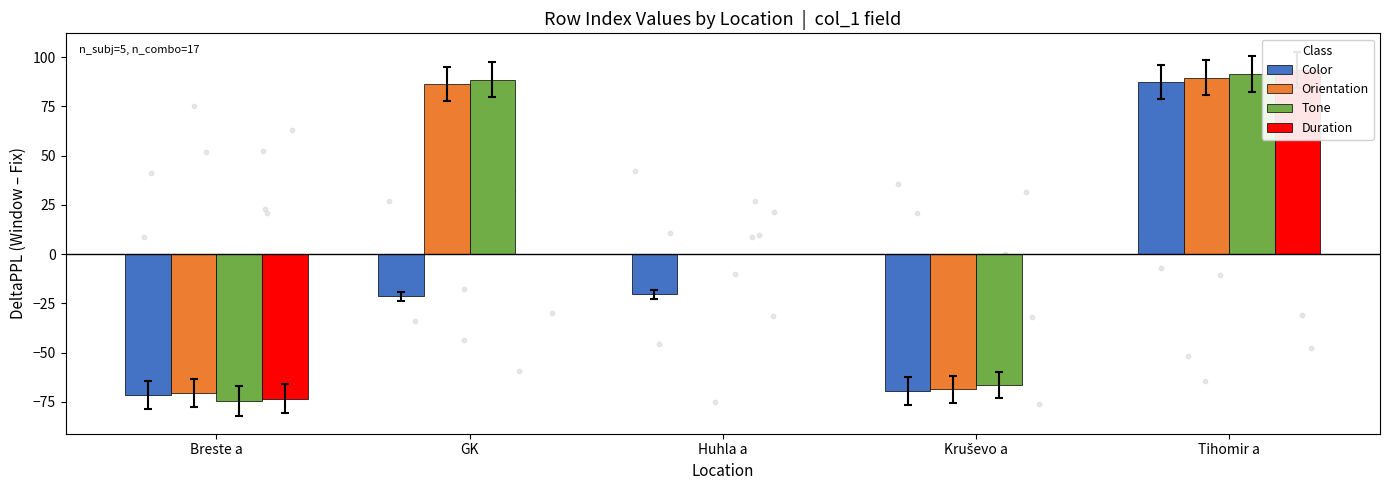

Which series has the largest Y range (max minus min)?

Duration